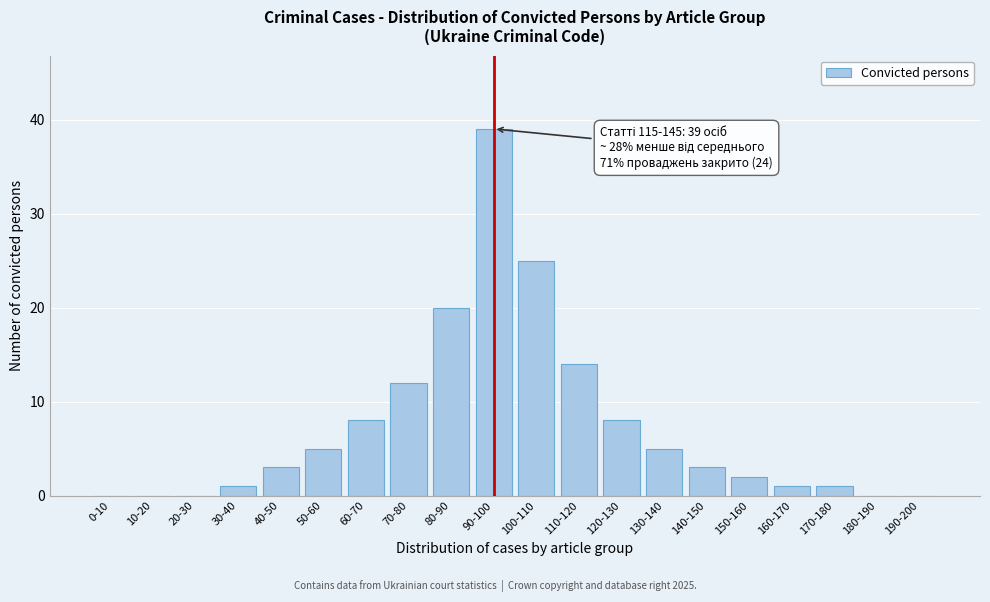

Reading left to right, what are all the values shown in this chart?

0-10=0	10-20=0	20-30=0	30-40=1	40-50=3	50-60=5	60-70=8	70-80=12	80-90=20	90-100=39	100-110=25	110-120=14	120-130=8	130-140=5	140-150=3	150-160=2	160-170=1	170-180=1	180-190=0	190-200=0